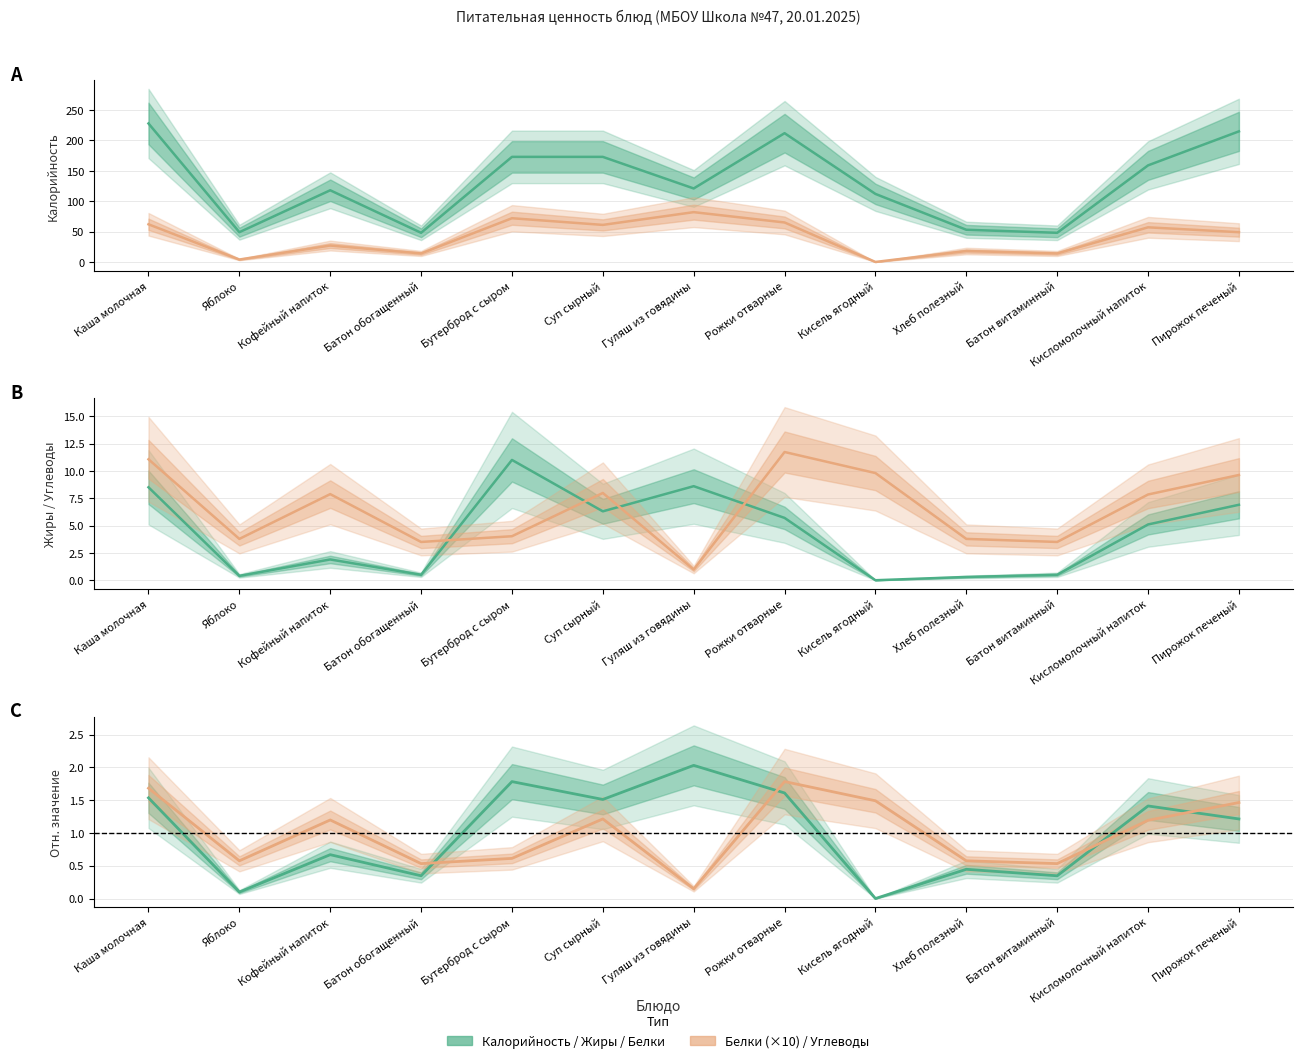

Reading right to left, list all the values displayed in this chart.

Калорийность: Пирожок печеный=215.0	Кисломолочный напиток=159.0	Батон витаминный=48.0	Хлеб полезный=53.0	Кисель ягодный=112.0	Рожки отварные=212.0	Гуляш из говядины=121.0	Суп сырный=173.0	Бутерброд с сыром=173.0	Батон обогащенный=48.0	Кофейный напиток=118.0	Яблоко=49.0	Каша молочная=228.0
Белки: Пирожок печеный=1.2	Кисломолочный напиток=1.4	Батон витаминный=0.3	Хлеб полезный=0.4	Кисель ягодный=0.0	Рожки отварные=1.6	Гуляш из говядины=2.0	Суп сырный=1.5	Бутерброд с сыром=1.8	Батон обогащенный=0.3	Кофейный напиток=0.7	Яблоко=0.1	Каша молочная=1.5
Жиры: Пирожок печеный=6.9	Кисломолочный напиток=5.1	Батон витаминный=0.5	Хлеб полезный=0.3	Кисель ягодный=0.0	Рожки отварные=5.7	Гуляш из говядины=8.6	Суп сырный=6.3	Бутерброд с сыром=11.0	Батон обогащенный=0.5	Кофейный напиток=1.9	Яблоко=0.4	Каша молочная=8.5
Углеводы: Пирожок печеный=9.6	Кисломолочный напиток=7.8	Батон витаминный=3.5	Хлеб полезный=3.8	Кисель ягодный=9.8	Рожки отварные=11.7	Гуляш из говядины=1.0	Суп сырный=8.0	Бутерброд с сыром=4.0	Батон обогащенный=3.5	Кофейный напиток=7.9	Яблоко=3.8	Каша молочная=11.1